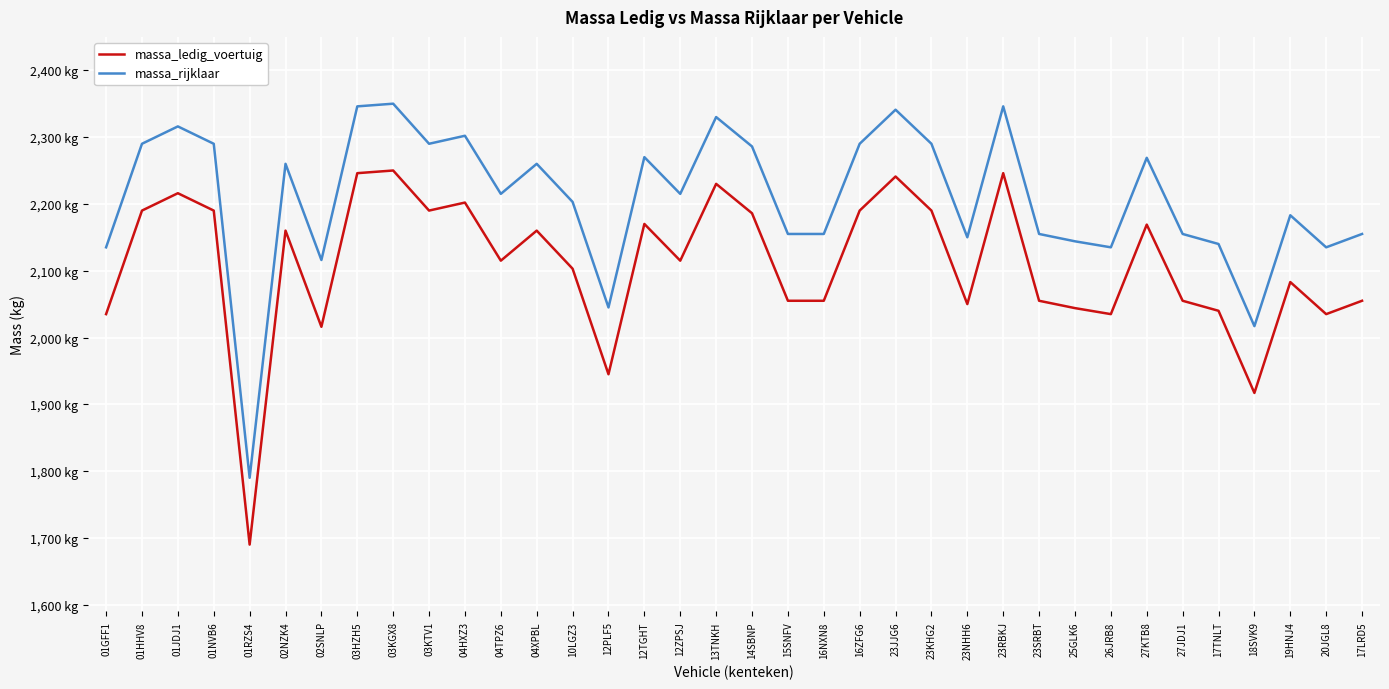

Reading right to left, list all the values displayed in this chart.

massa_ledig_voertuig: 17LRD5=2055	20JGL8=2035	19HNJ4=2083	18SVK9=1917	17TNLT=2040	27JDJ1=2055	27KTB8=2169	26JRB8=2035	25GLK6=2044	23SRBT=2055	23RBKJ=2246	23NHH6=2050	23KHG2=2190	23JJG6=2241	16ZFG6=2190	16NXN8=2055	15SNFV=2055	14SBNP=2186	13TNKH=2230	12ZPSJ=2115	12TGHT=2170	12PLF5=1945	10LGZ3=2103	04XPBL=2160	04TPZ6=2115	04HXZ3=2202	03KTV1=2190	03KGX8=2250	03HZH5=2246	02SNLP=2016	02NZK4=2160	01RZS4=1690	01NVB6=2190	01JDJ1=2216	01HHV8=2190	01GFF1=2035
massa_rijklaar: 17LRD5=2155	20JGL8=2135	19HNJ4=2183	18SVK9=2017	17TNLT=2140	27JDJ1=2155	27KTB8=2269	26JRB8=2135	25GLK6=2144	23SRBT=2155	23RBKJ=2346	23NHH6=2150	23KHG2=2290	23JJG6=2341	16ZFG6=2290	16NXN8=2155	15SNFV=2155	14SBNP=2286	13TNKH=2330	12ZPSJ=2215	12TGHT=2270	12PLF5=2045	10LGZ3=2203	04XPBL=2260	04TPZ6=2215	04HXZ3=2302	03KTV1=2290	03KGX8=2350	03HZH5=2346	02SNLP=2116	02NZK4=2260	01RZS4=1790	01NVB6=2290	01JDJ1=2316	01HHV8=2290	01GFF1=2135